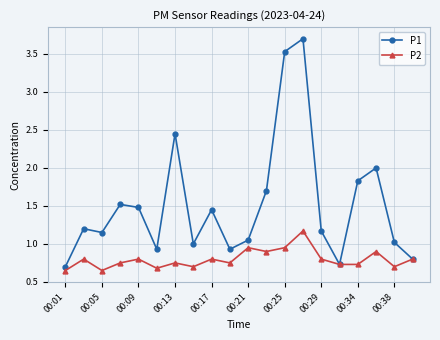

Rank the series by their maximum value, from lowest to highest.

P2, P1